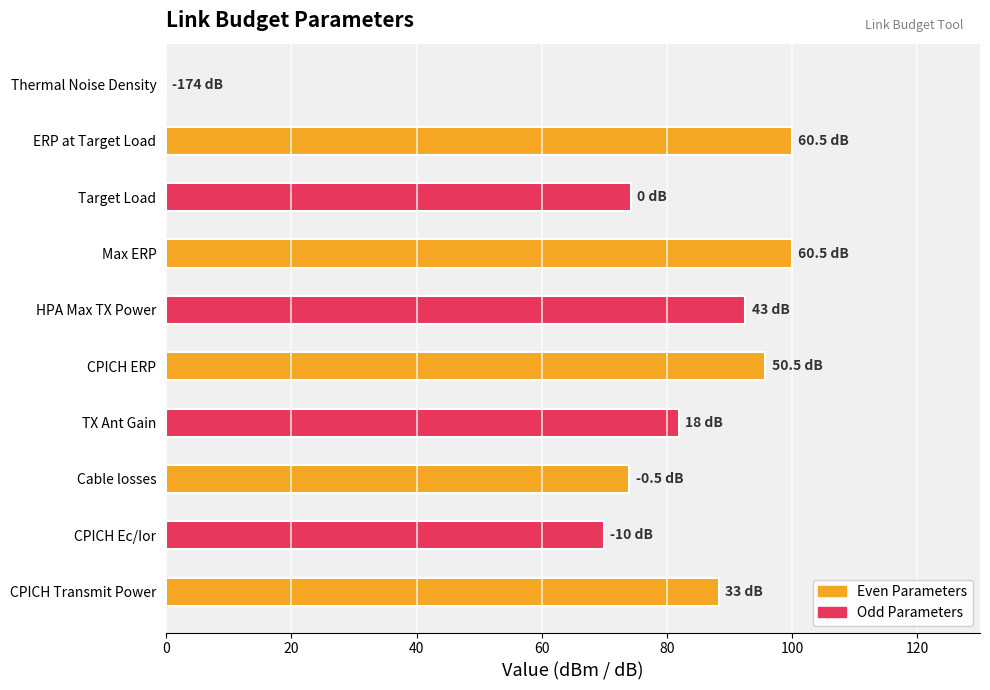

What is the change in value from CPICH Transmit Power to HPA Max TX Power?

+4.3